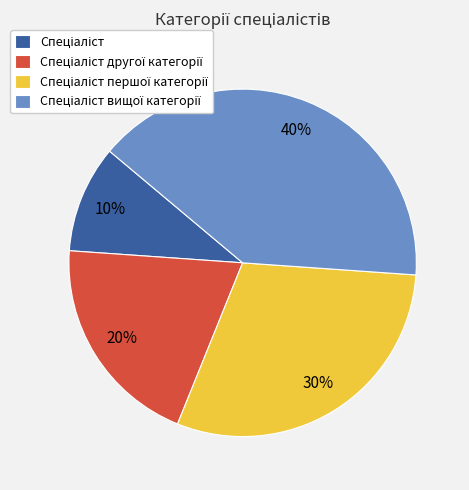

To the nearest percent, what is the difference between the largest and smallest slice percentages?

30%